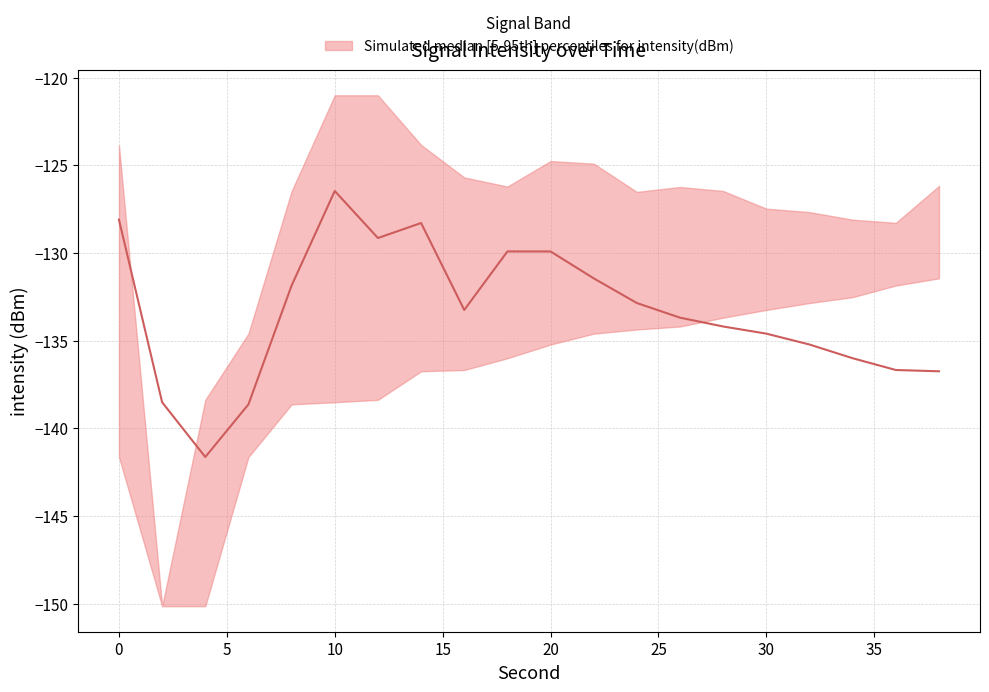

Between which two adjacent categories do intensity_lower and intensity_median first intersect?

26 and 28